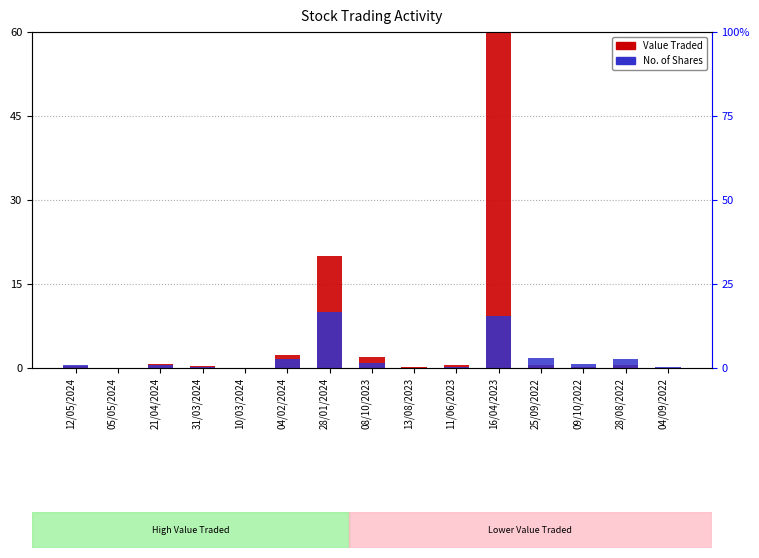

How many bars are there in each group?

2